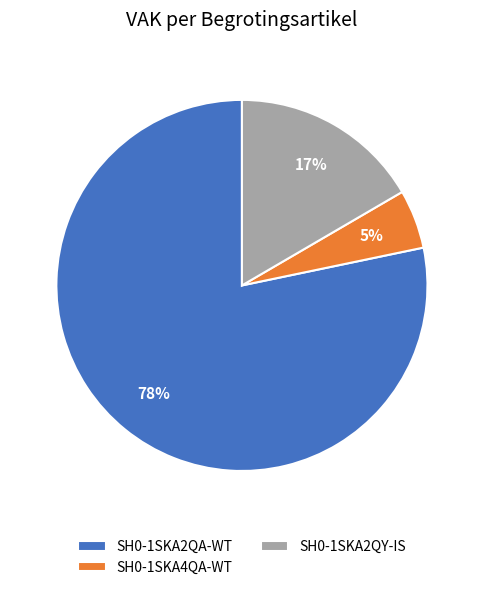

Which category has the smallest portion of the pie?

SH0-1SKA4QA-WT